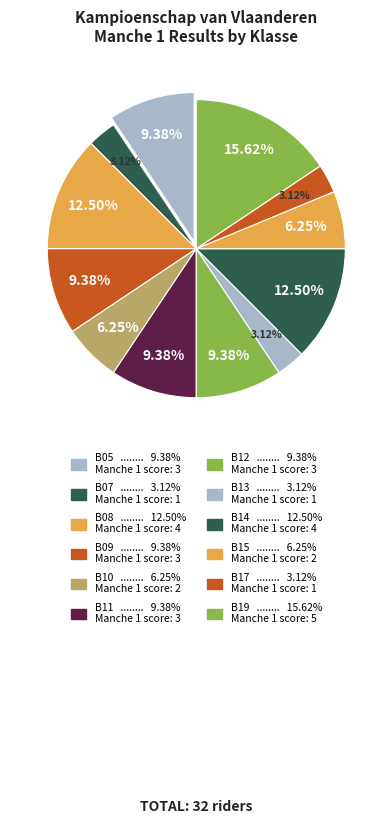

Between B09 and B15, which is larger?

B09